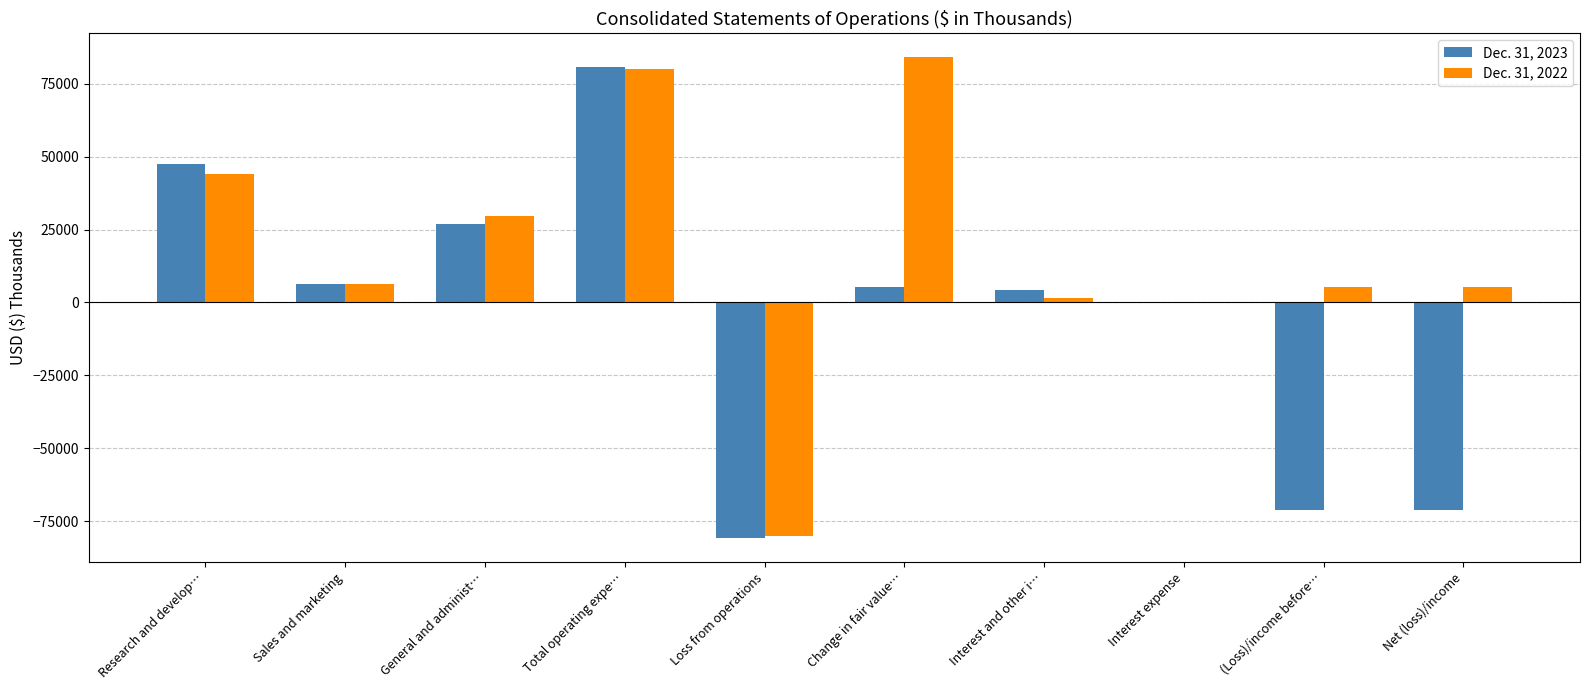

How many categories are shown in the chart?

10